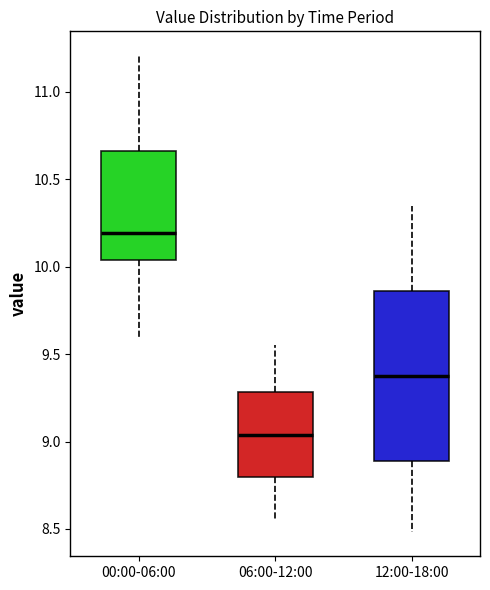

Reading left to right, transcribe this box plot: for each box, give where its median line is, the range the box spans, and where its two whiskers end, as read against the y-axis. The values are not printed on the chart, so give them approximately, as read against the axis.

00:00-06:00: median 10.20, box 10.05 to 10.65, whiskers 9.60 to 11.20
06:00-12:00: median 9.05, box 8.80 to 9.30, whiskers 8.55 to 9.55
12:00-18:00: median 9.40, box 8.90 to 9.85, whiskers 8.50 to 10.35